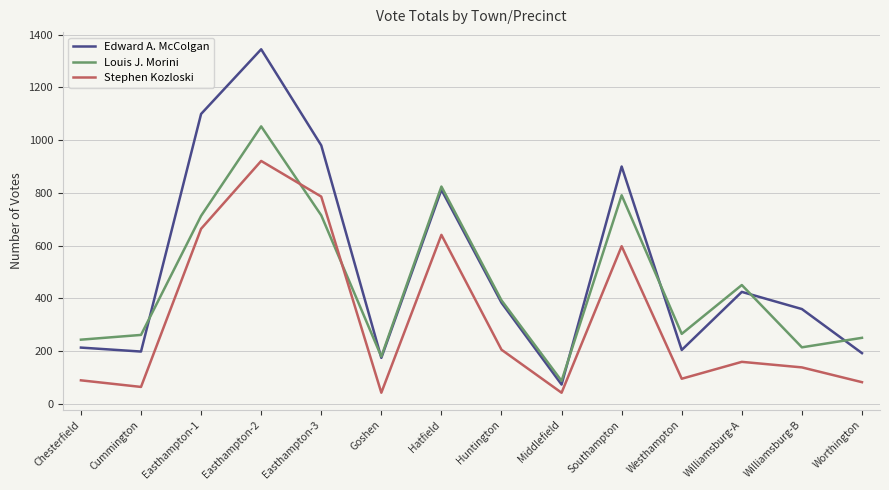

What is the approximate value of Stephen Kozloski at Middlefield?

43